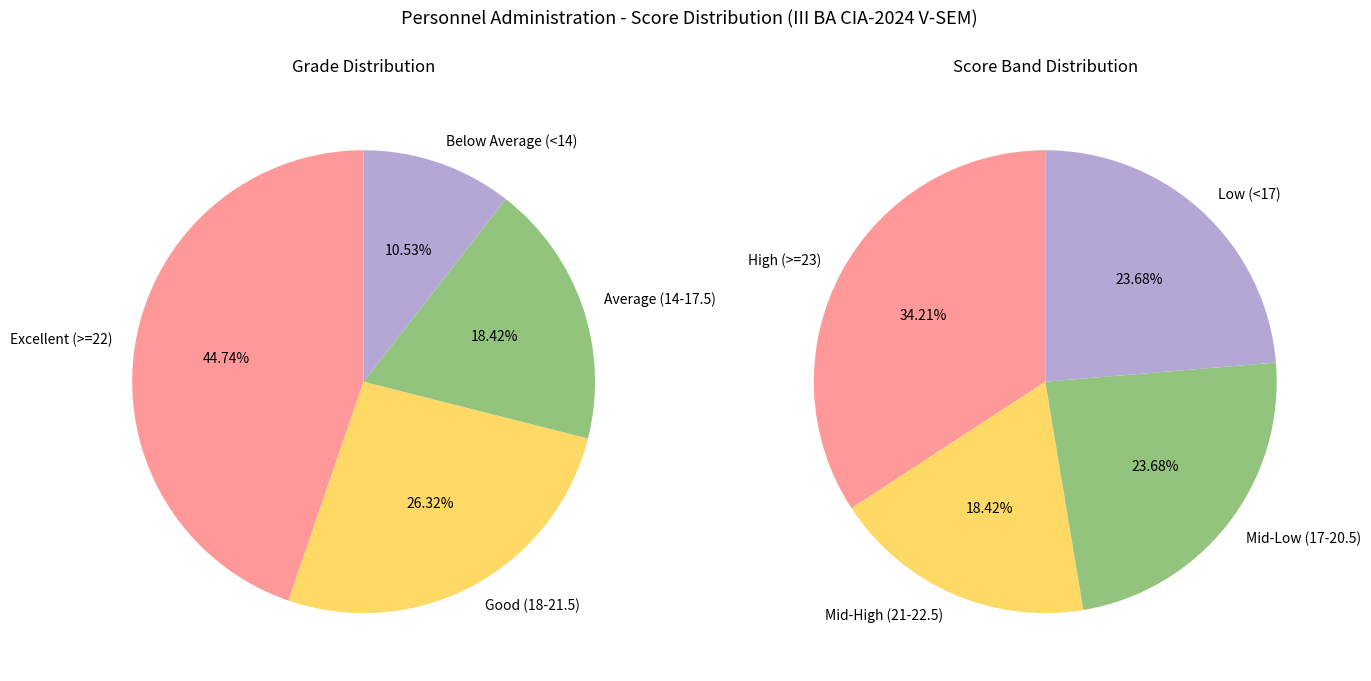

Is it true that K. SOMALAMMA is 15% of the pie?

False